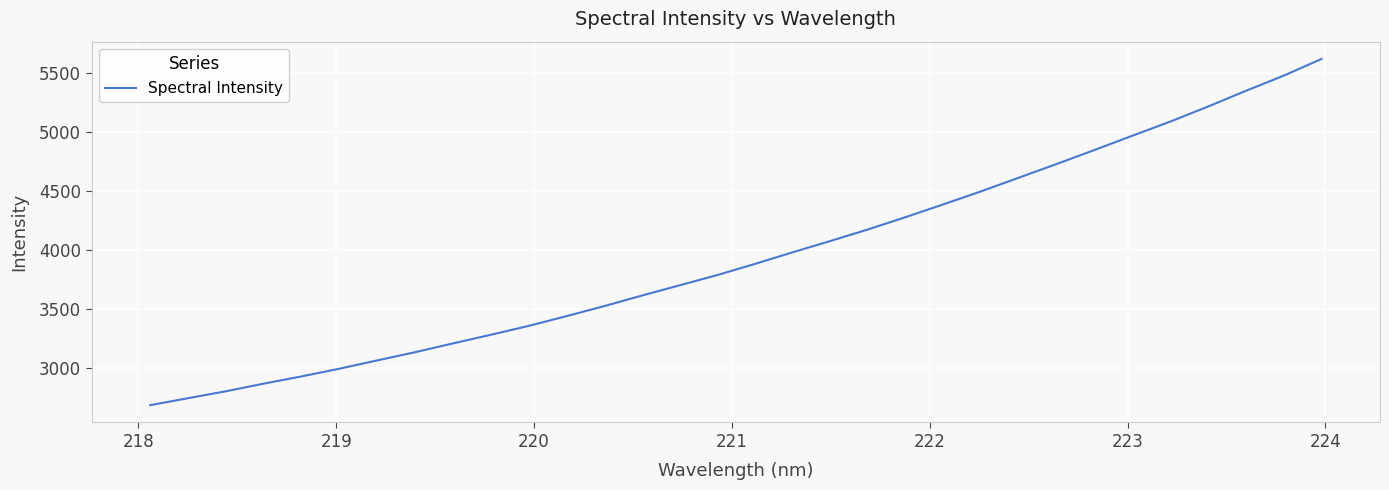

What is the minimum value shown in the chart?

2689.4